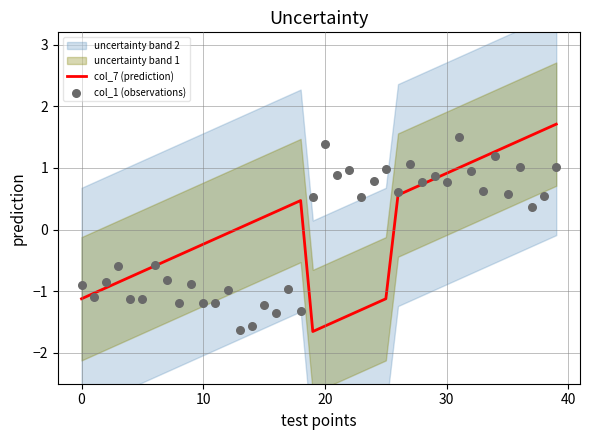

At which category is the sum across all series the highest?

39